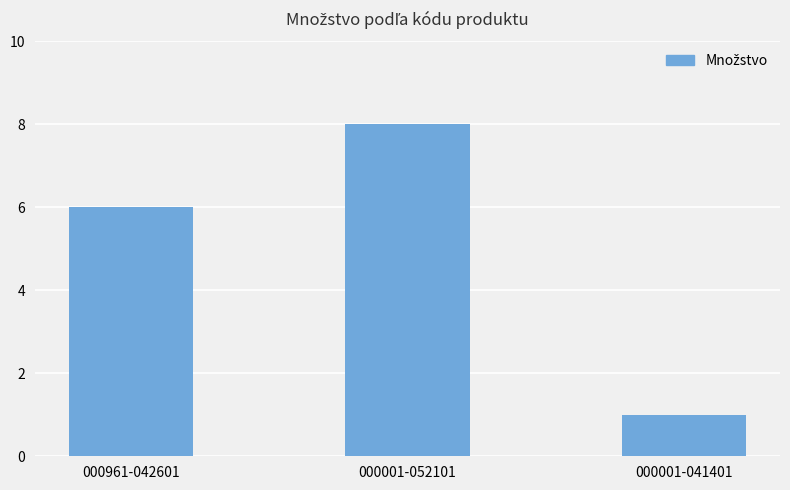

At which label is the value closest to 4?

000961-042601